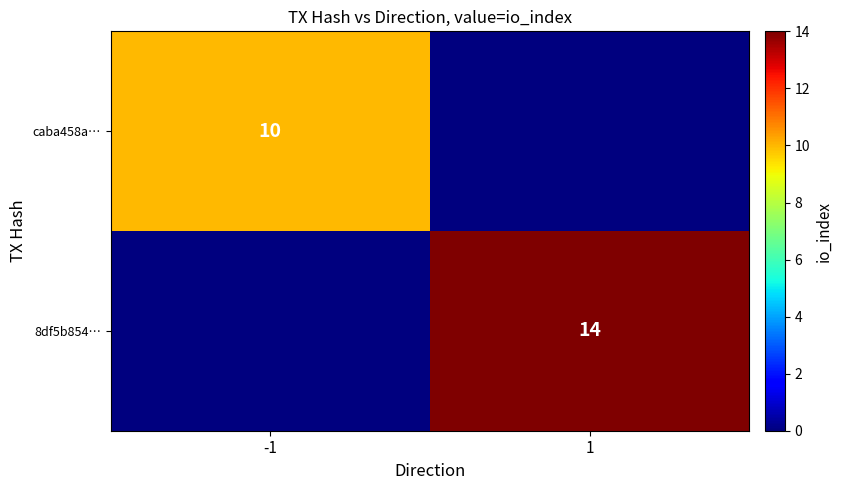

Is the value of caba458a… at -1 greater than the value of 8df5b854… at 1?

No